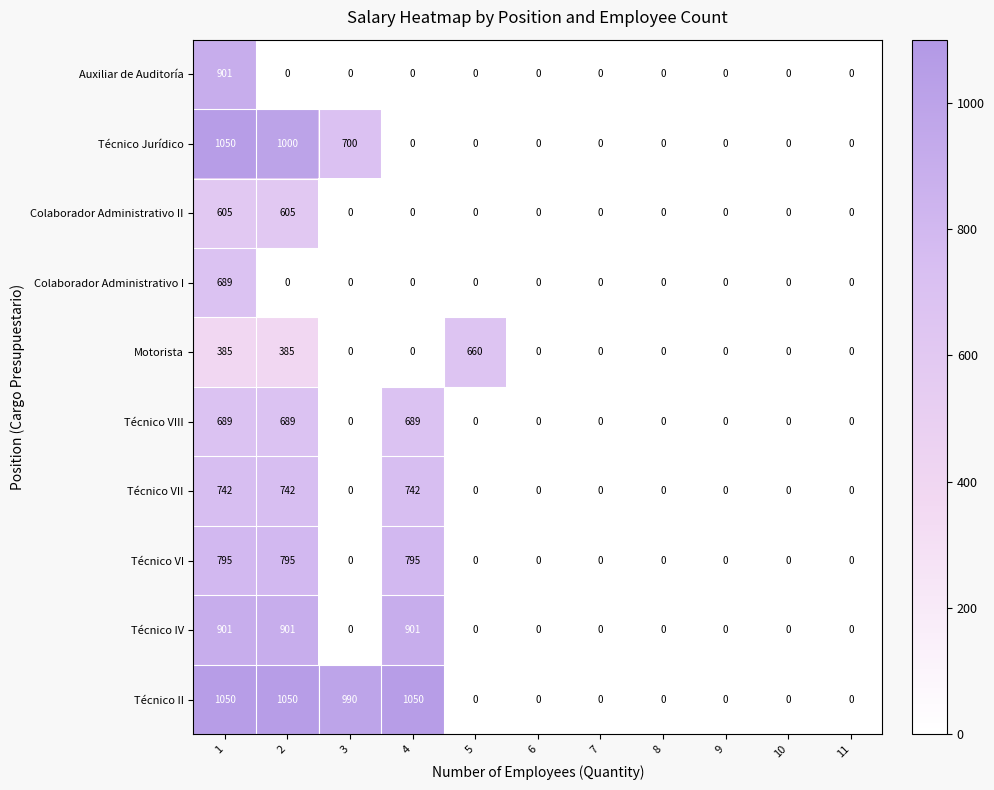

What is the difference between the maximum and minimum values in the Colaborador Administrativo I series?

689